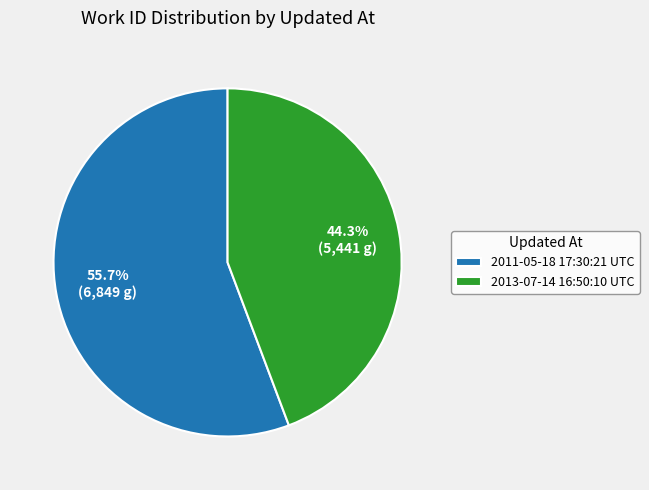

To the nearest percent, what is the difference between the largest and smallest slice percentages?

11%